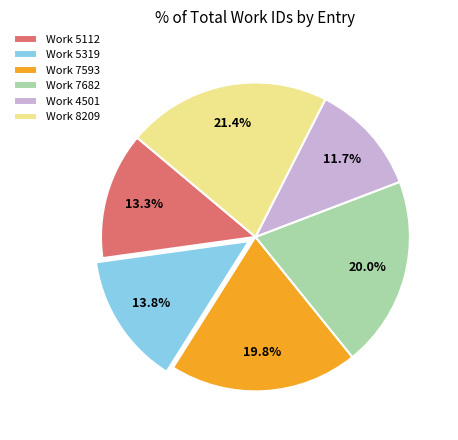

How many slices are in this pie chart?

6